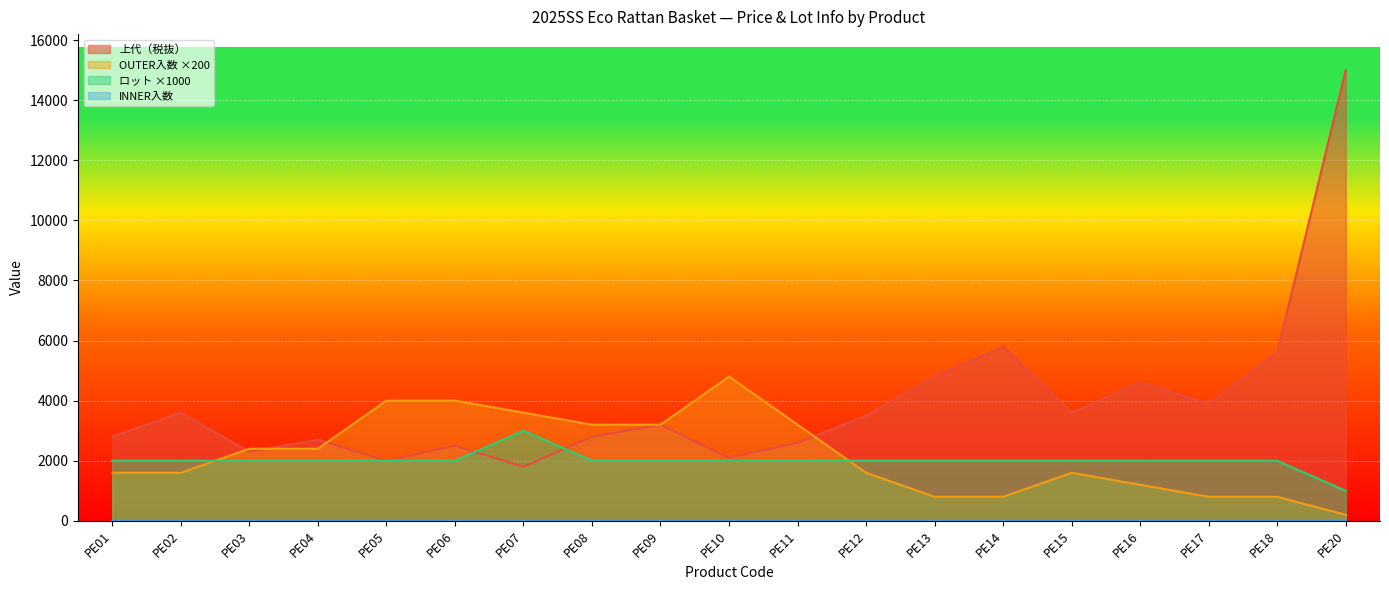

How many lines are shown in the chart?

4